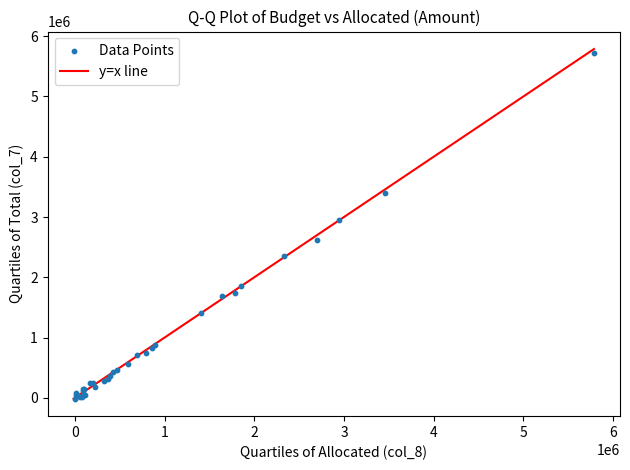

What Y value in the scatter plot is closest to 2851691?

2956479.2